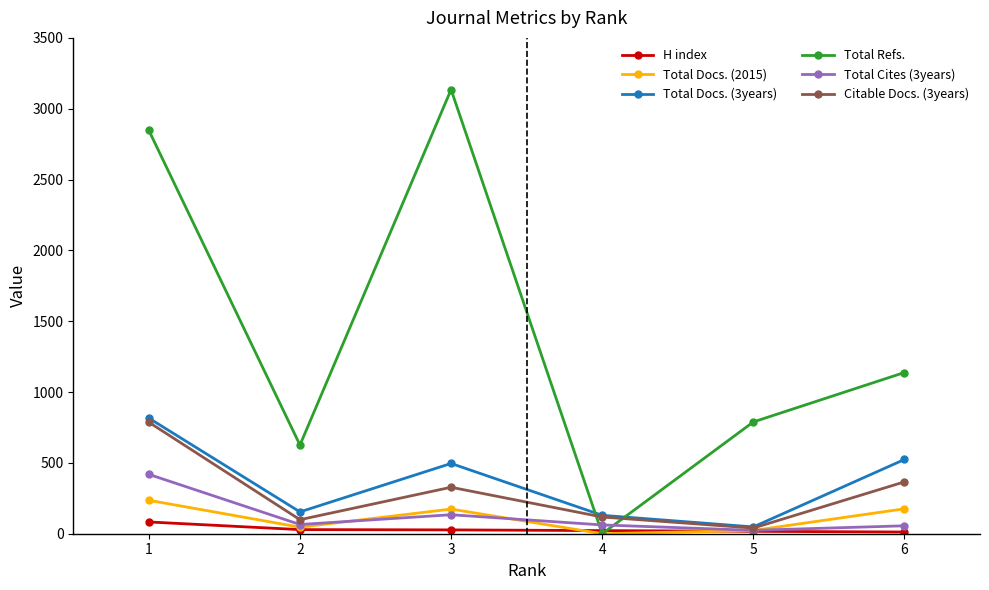

Which series has the largest range (max minus min)?

Total Refs.